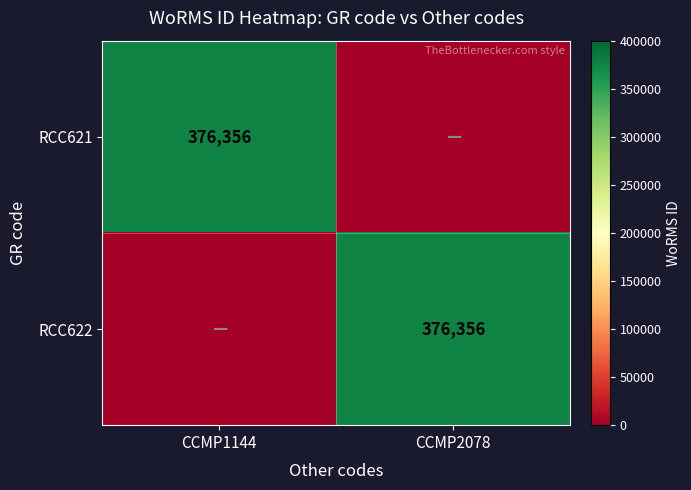

Is it true that RCC621 equals 376356 at CCMP1144?

True